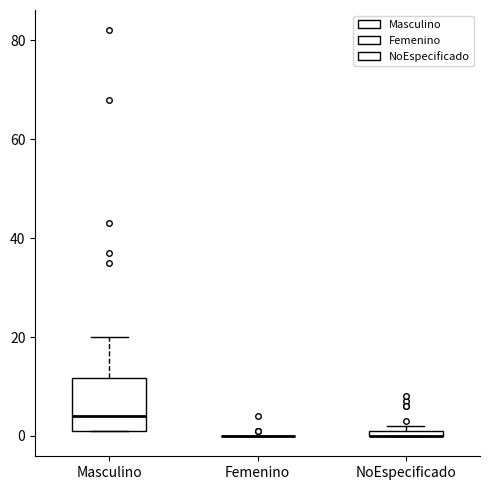

Comparing the boxes themselves (not the whiskers), which one is the tallest?

Masculino